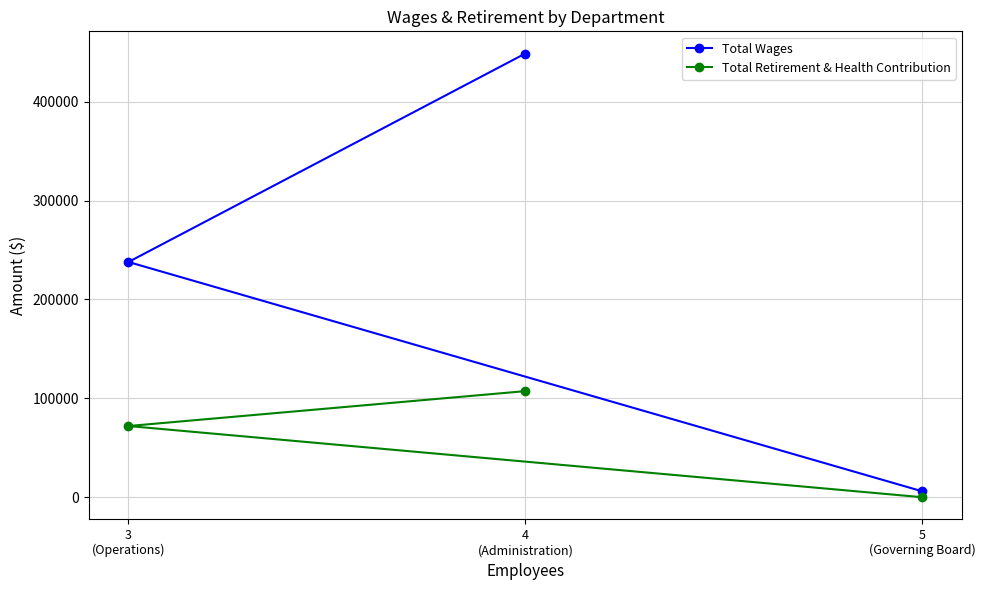

What is the difference between the maximum and second lowest values in the Total Wages series?

210777